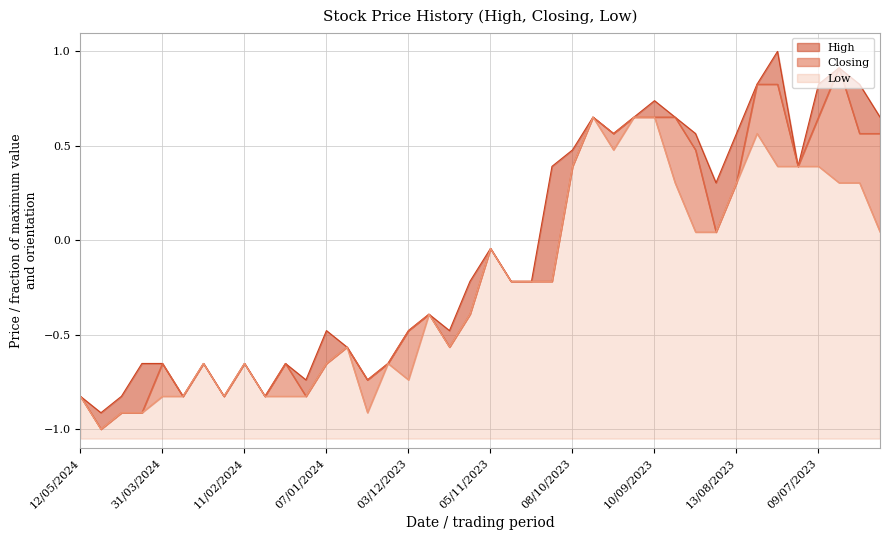

Rank the series at 13/08/2023 from lowest to highest value.

Closing, Low, High